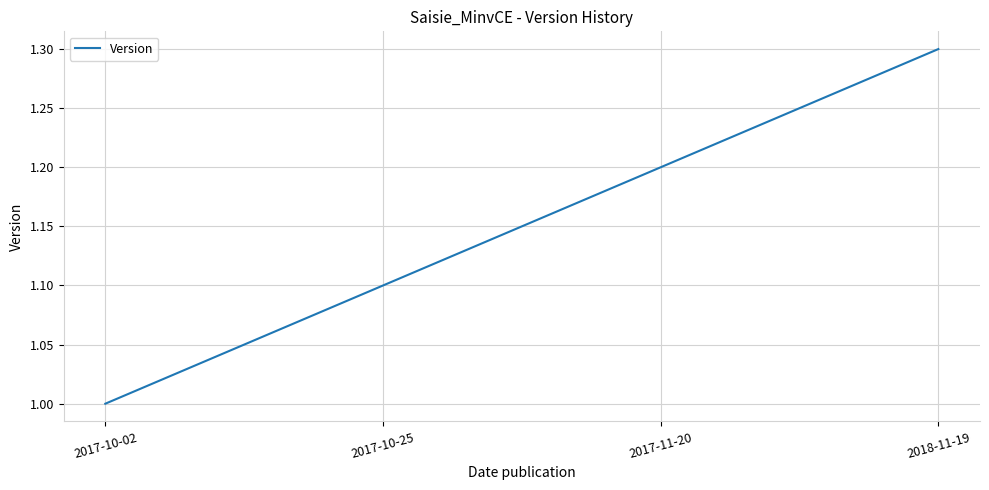

Count the values in the range 1 to 2.

4